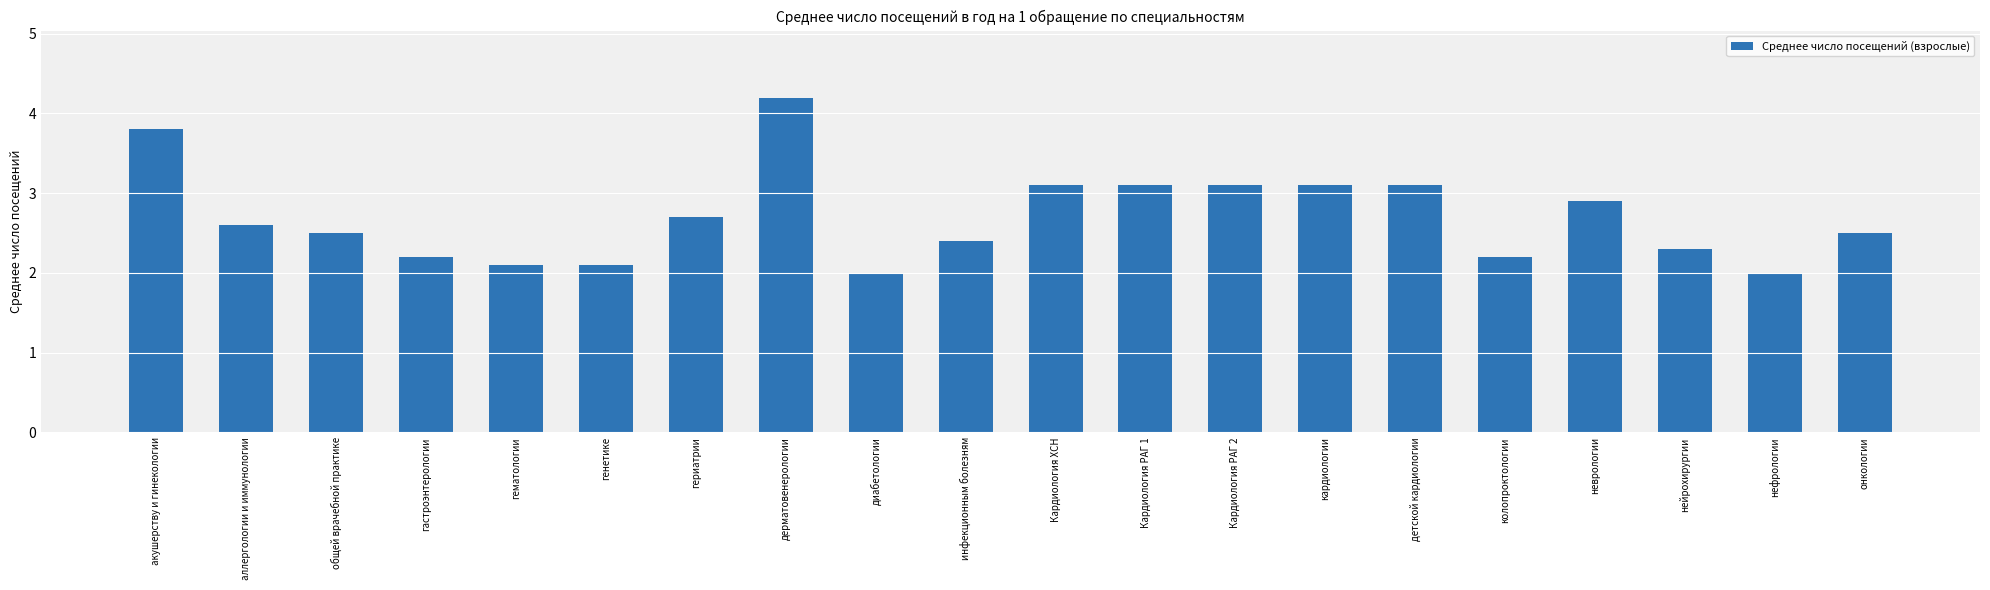

What value does the data have at онкологии?

2.5